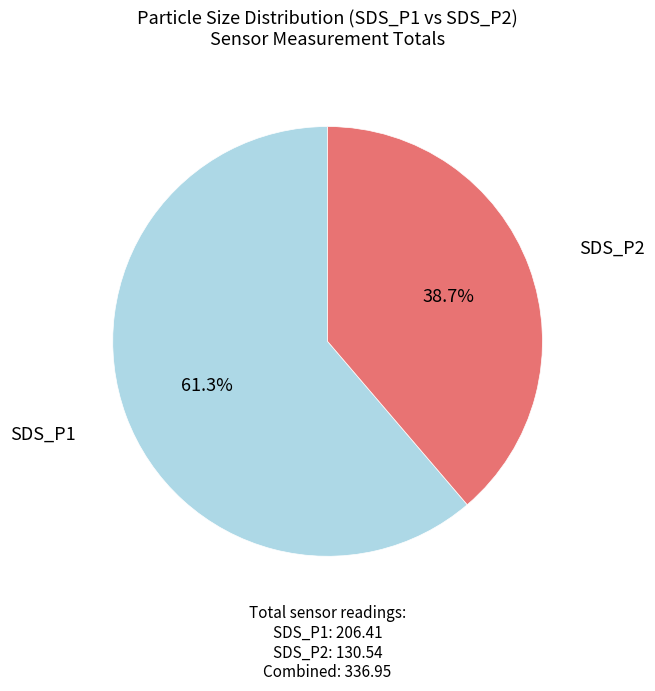

Does any single category account for the majority?

Yes